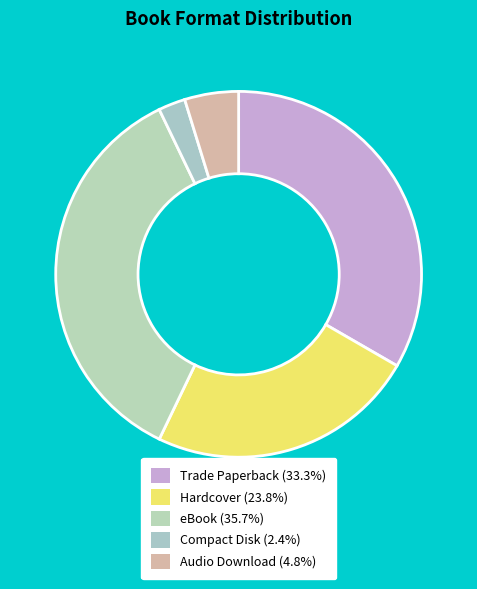

Does Compact Disk represent more than half of the total?

No